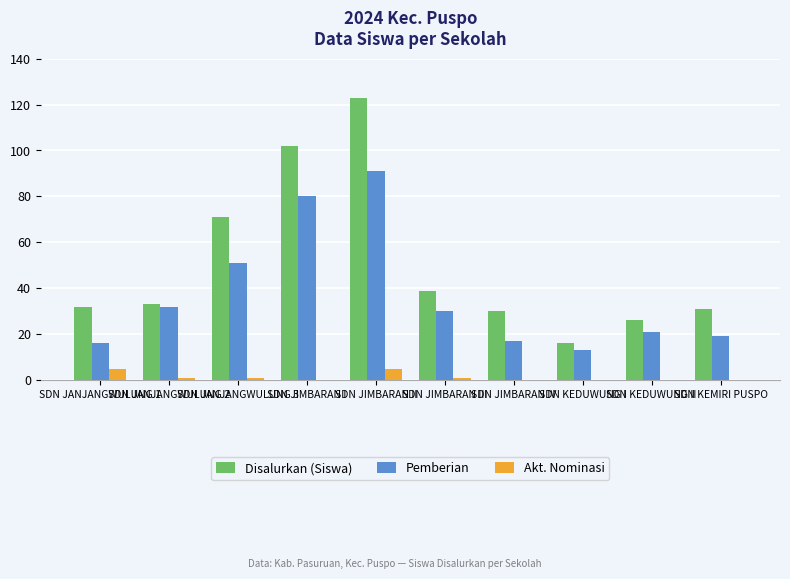

What is the highest value of the Akt. Nominasi series?

5